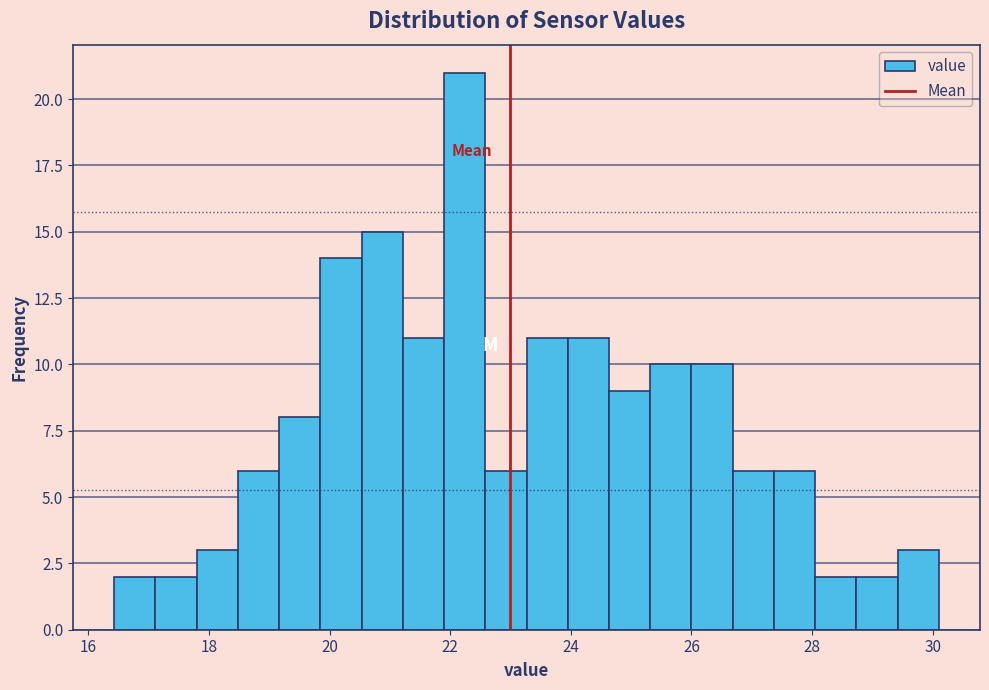

Around what value on the x-axis is the tallest bar? Give the approximate position of its centre, as read against the axis.

22.2